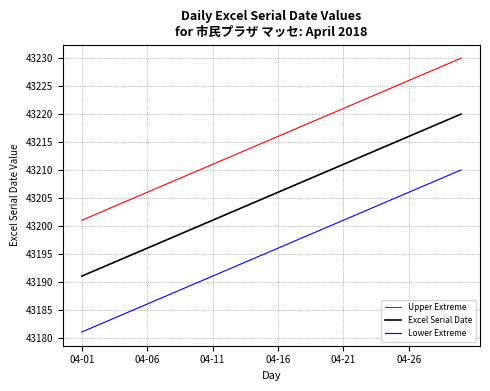

How many lines are shown in the chart?

3